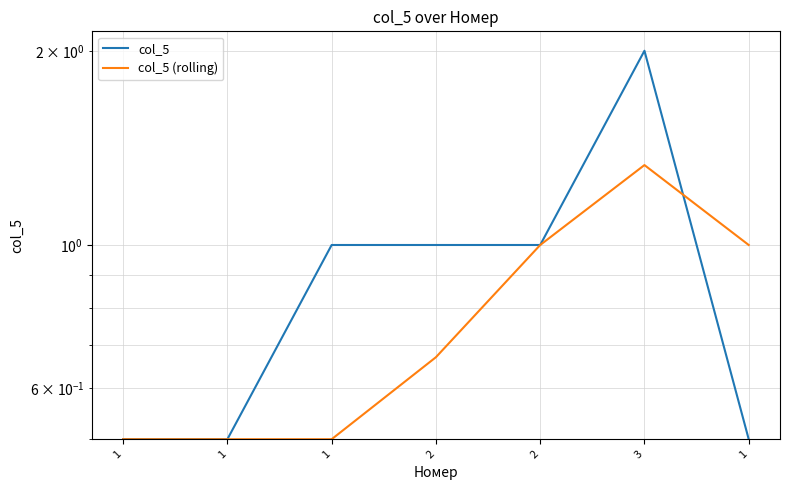

What is the approximate value of col_5 at 1?

0.5